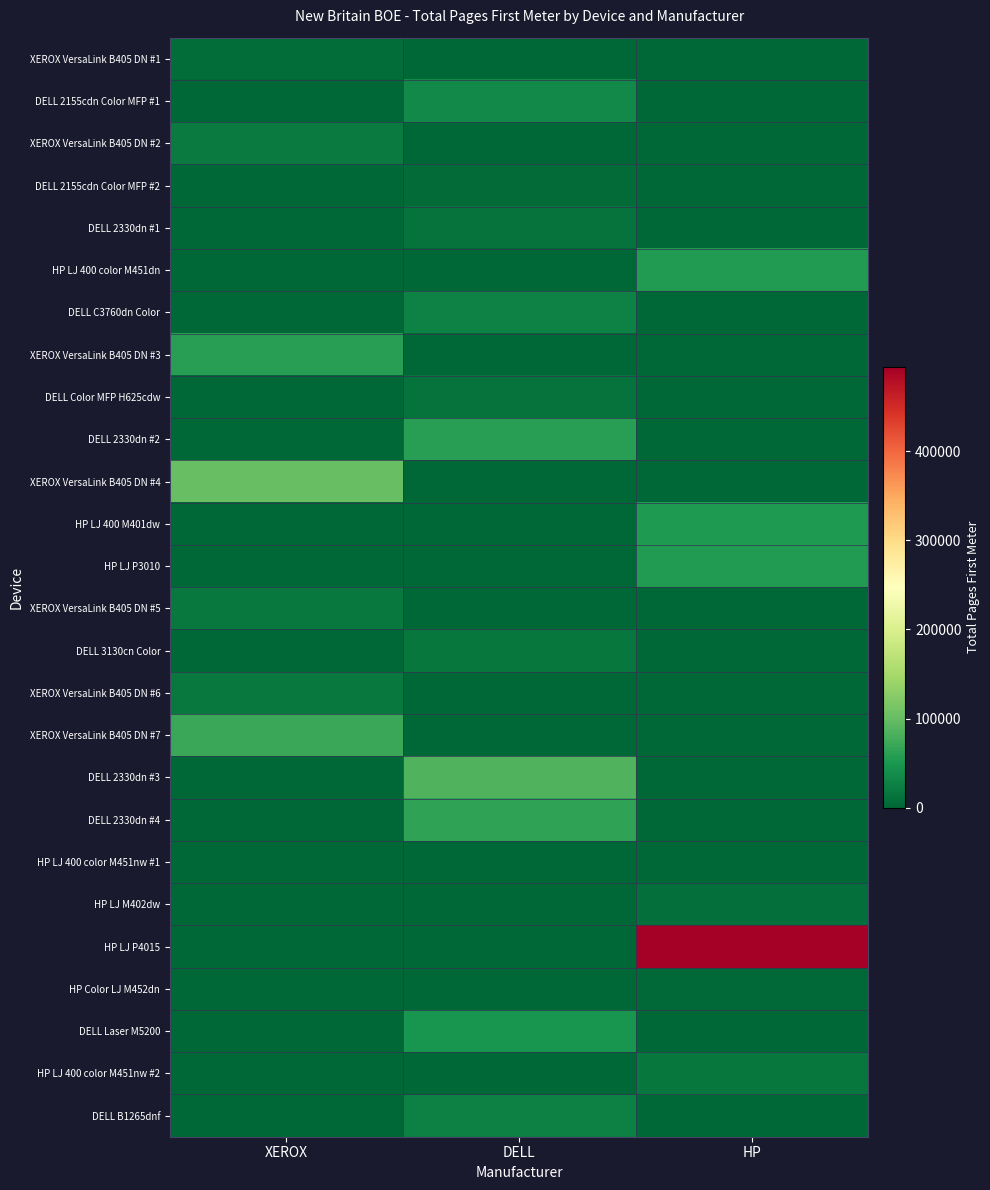

Which label corresponds to the smallest value in the chart?

DELL